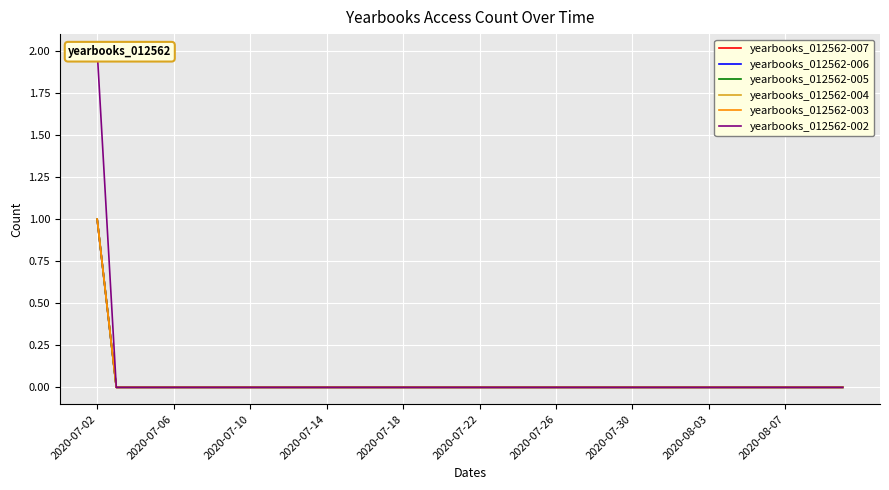

Reading left to right, extract all data points from this chart.

yearbooks_012562-007: 1	0	0	0	0	0	0	0	0	0	0	0	0	0	0	0	0	0	0	0	0	0	0	0	0	0	0	0	0	0	0	0	0	0	0	0	0	0	0	0
yearbooks_012562-006: 1	0	0	0	0	0	0	0	0	0	0	0	0	0	0	0	0	0	0	0	0	0	0	0	0	0	0	0	0	0	0	0	0	0	0	0	0	0	0	0
yearbooks_012562-005: 1	0	0	0	0	0	0	0	0	0	0	0	0	0	0	0	0	0	0	0	0	0	0	0	0	0	0	0	0	0	0	0	0	0	0	0	0	0	0	0
yearbooks_012562-004: 1	0	0	0	0	0	0	0	0	0	0	0	0	0	0	0	0	0	0	0	0	0	0	0	0	0	0	0	0	0	0	0	0	0	0	0	0	0	0	0
yearbooks_012562-003: 1	0	0	0	0	0	0	0	0	0	0	0	0	0	0	0	0	0	0	0	0	0	0	0	0	0	0	0	0	0	0	0	0	0	0	0	0	0	0	0
yearbooks_012562-002: 2	0	0	0	0	0	0	0	0	0	0	0	0	0	0	0	0	0	0	0	0	0	0	0	0	0	0	0	0	0	0	0	0	0	0	0	0	0	0	0